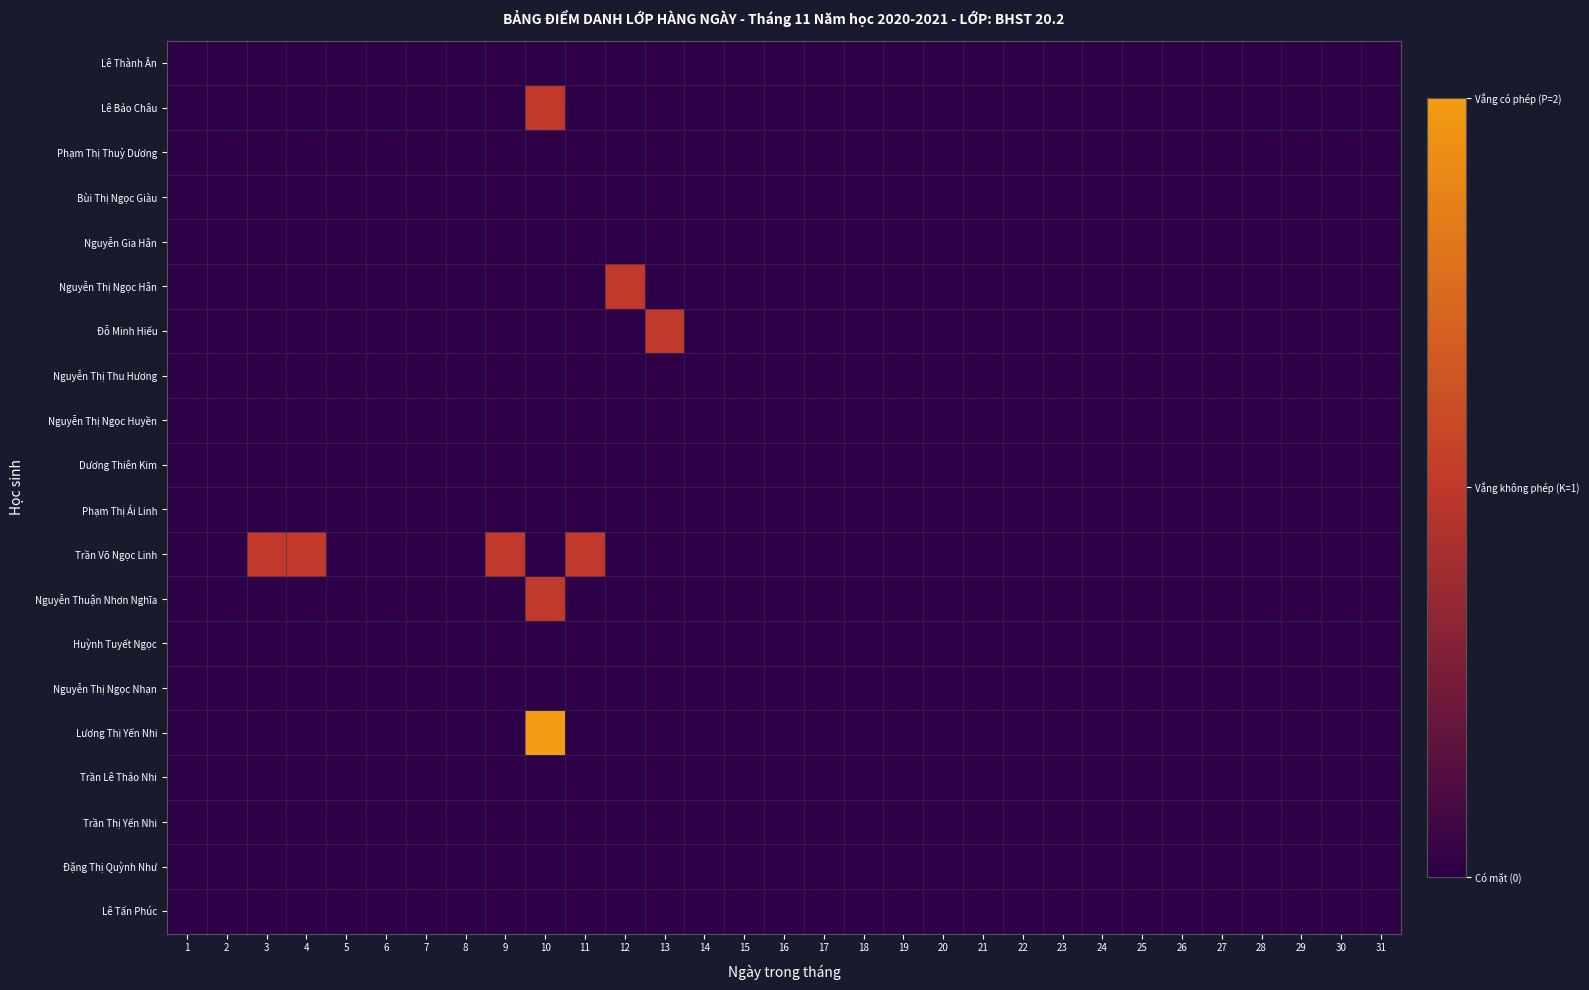

Between 5 and 26, which is larger?

5